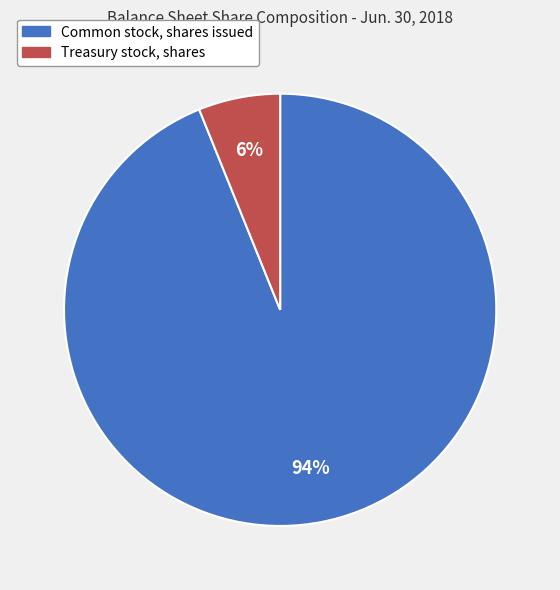

Is it true that Treasury stock, shares is 6% of the pie?

True